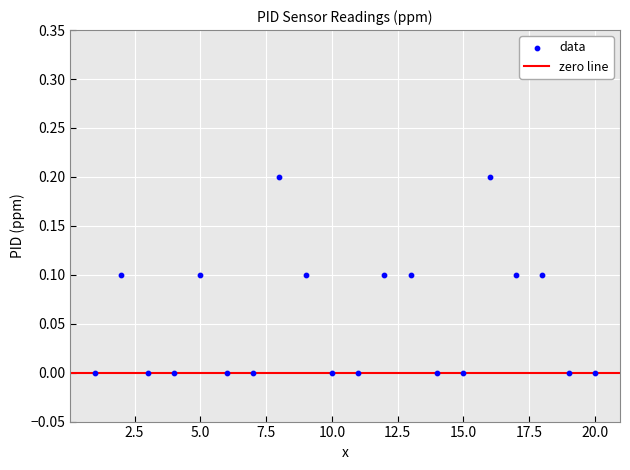

What is the range of X values (max minus min)?

19.0